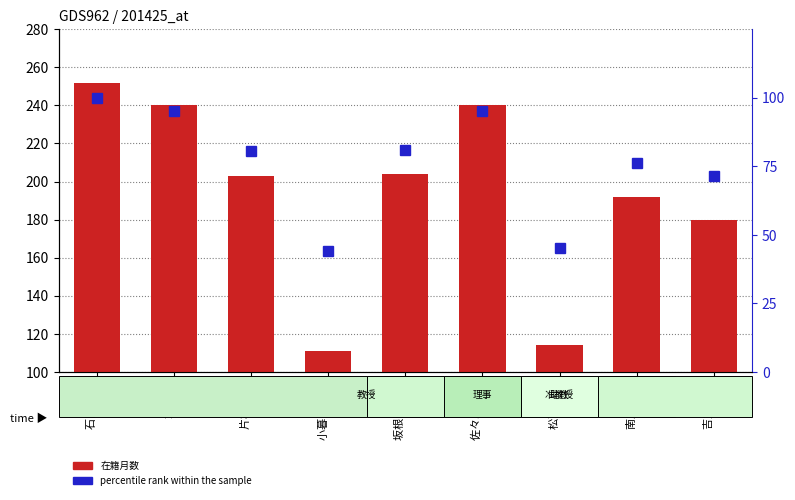

At which category is the sum across all series the highest?

石田 竜弘